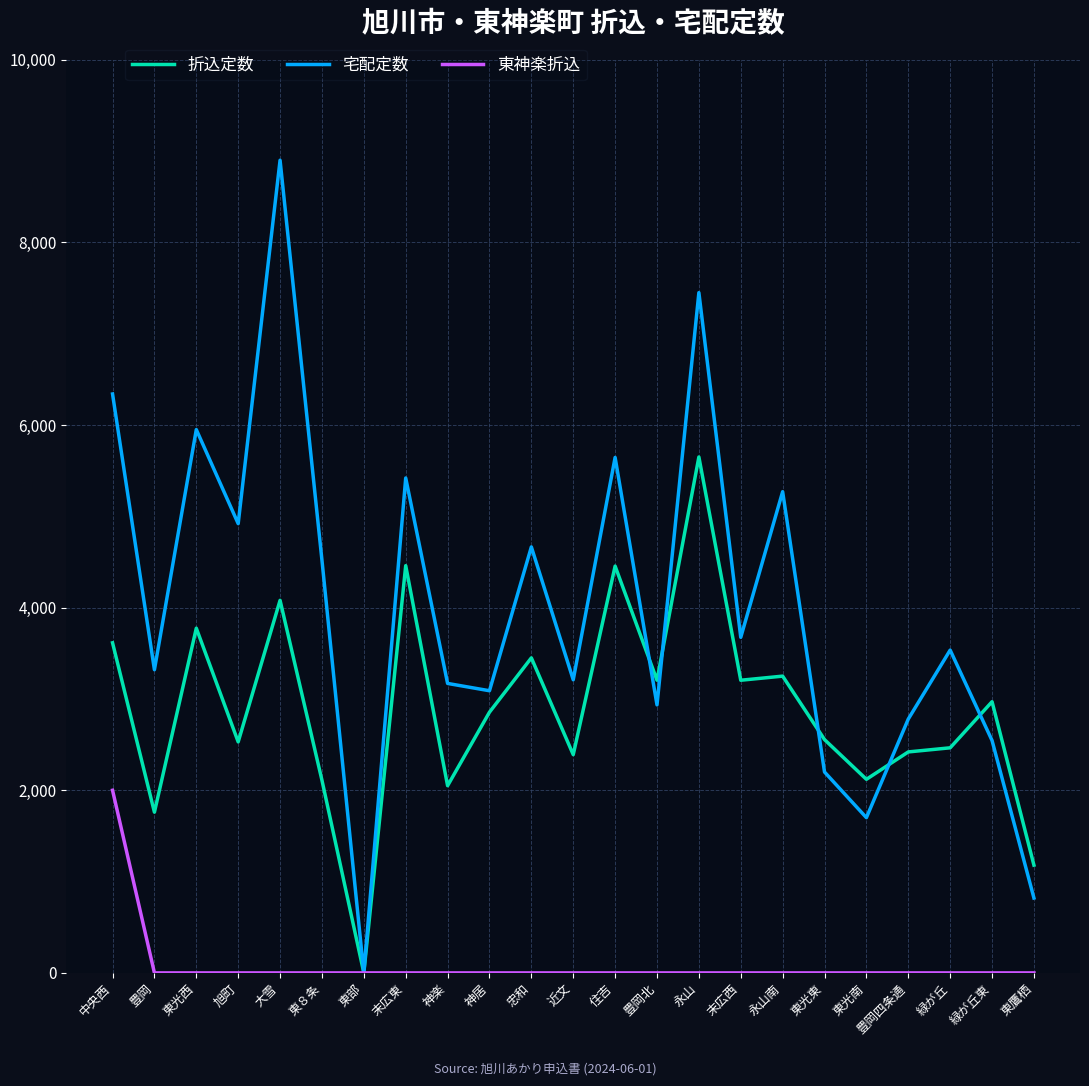

Which label corresponds to the largest value in the chart?

大雪